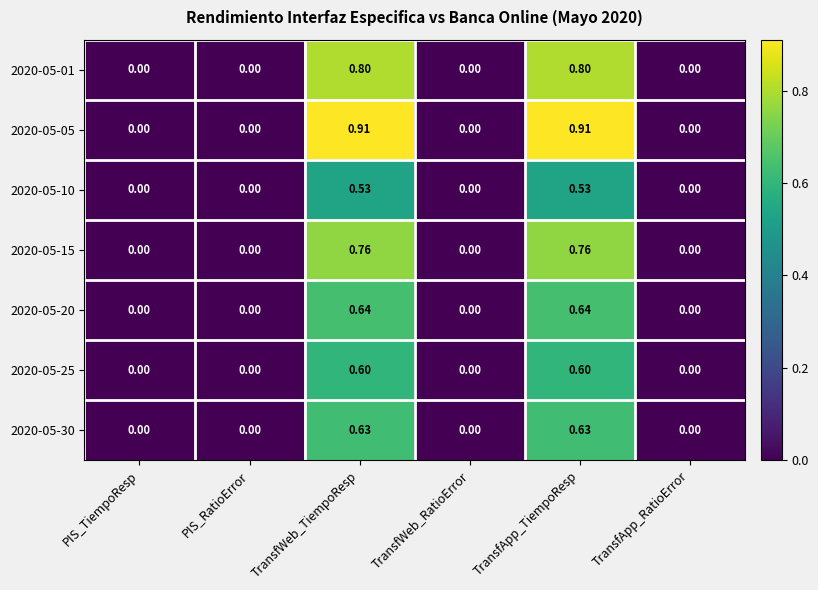

Is the value of 2020-05-20 at TransfApp_RatioError greater than the value of 2020-05-15 at TransfWeb_TiempoResp?

No